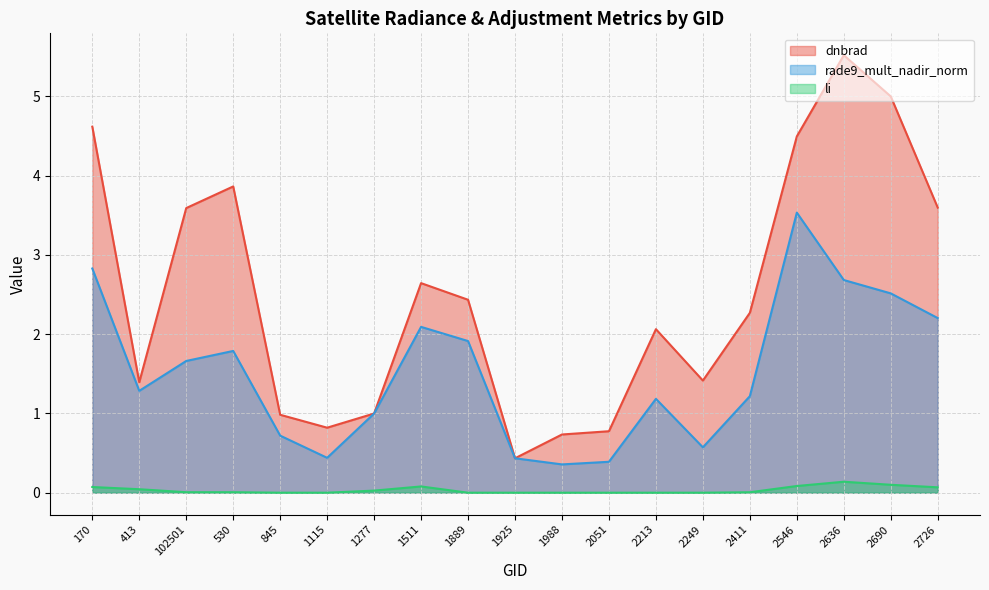

At which category does the chart reach its peak across all series?

2636